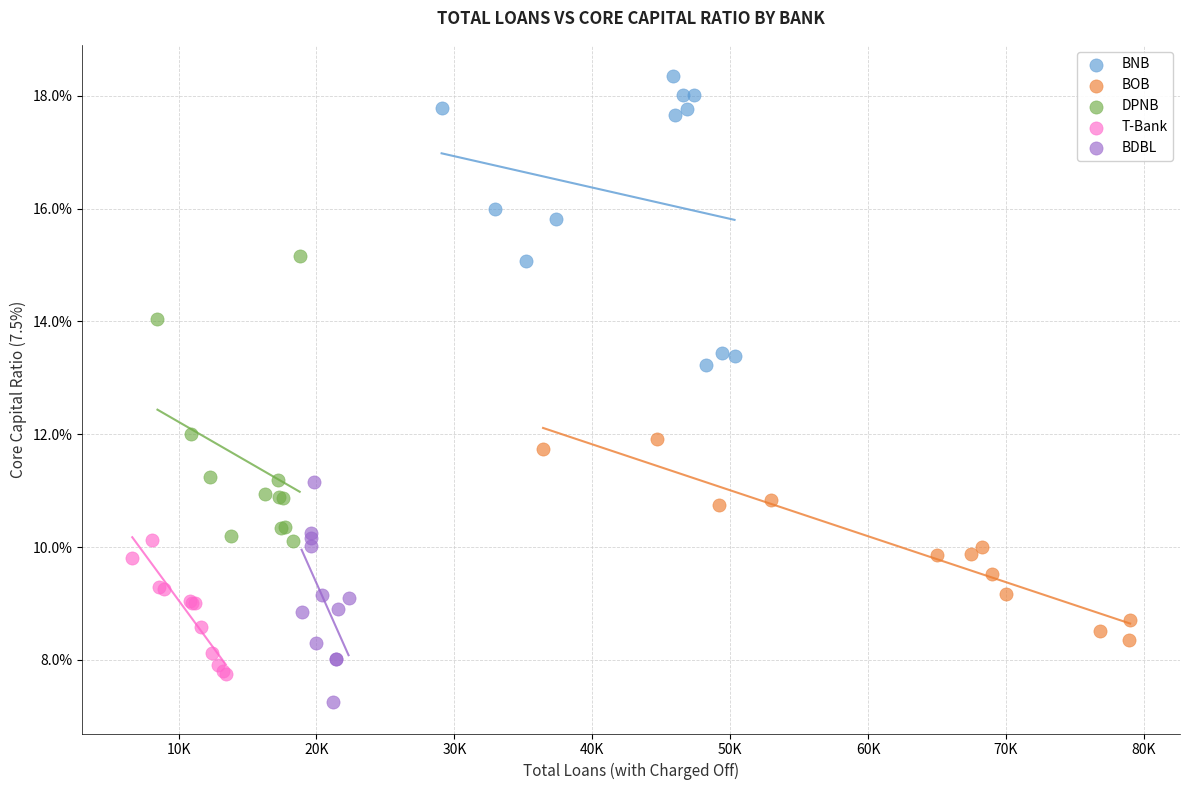

What are all the series names shown in the legend?

BNB, BOB, DPNB, T-Bank, BDBL